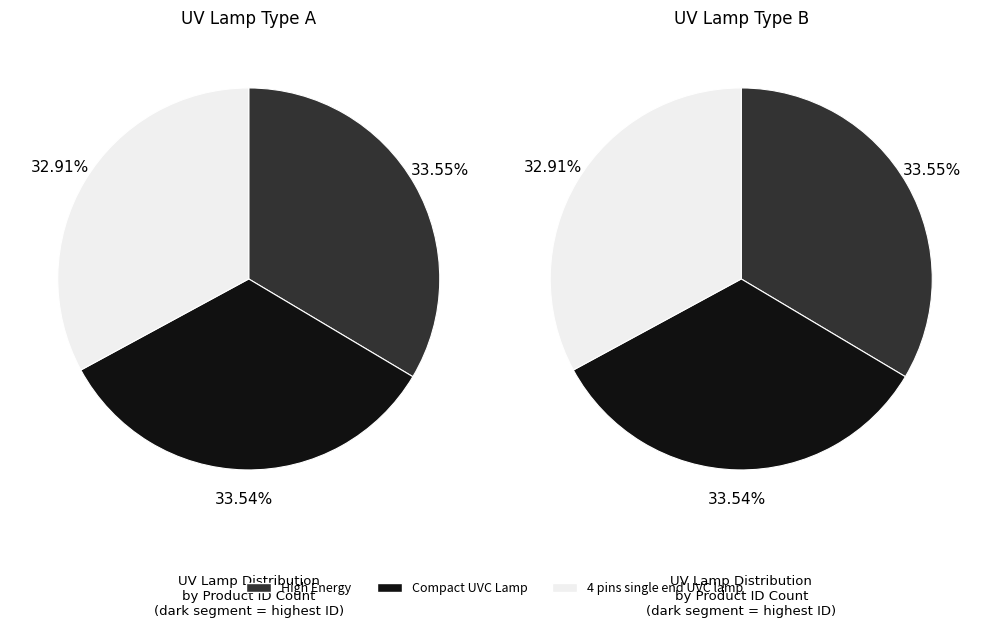

Count the number of slices in the pie.

3